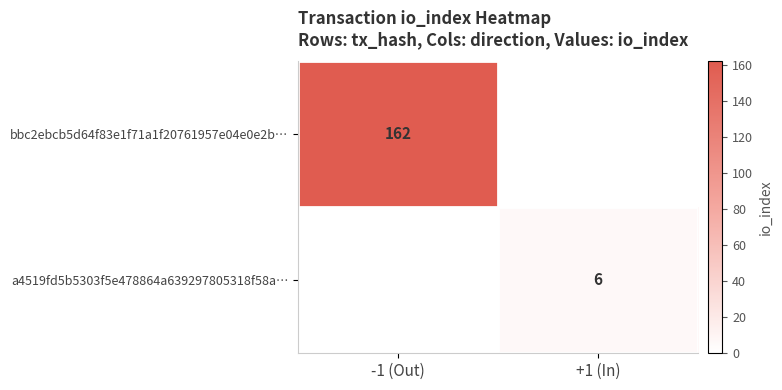

The value of a4519fd5b5303f5e478864a639297805318f58a… at +1 (In) is 6. True or false?

True